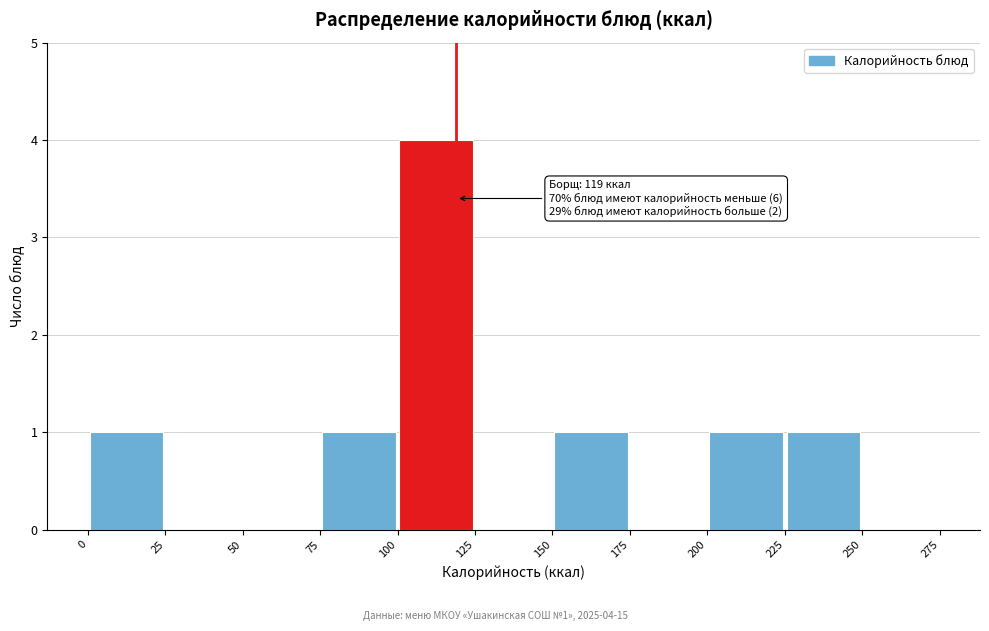

Which range on the x-axis has the tallest bar?

100 to 125